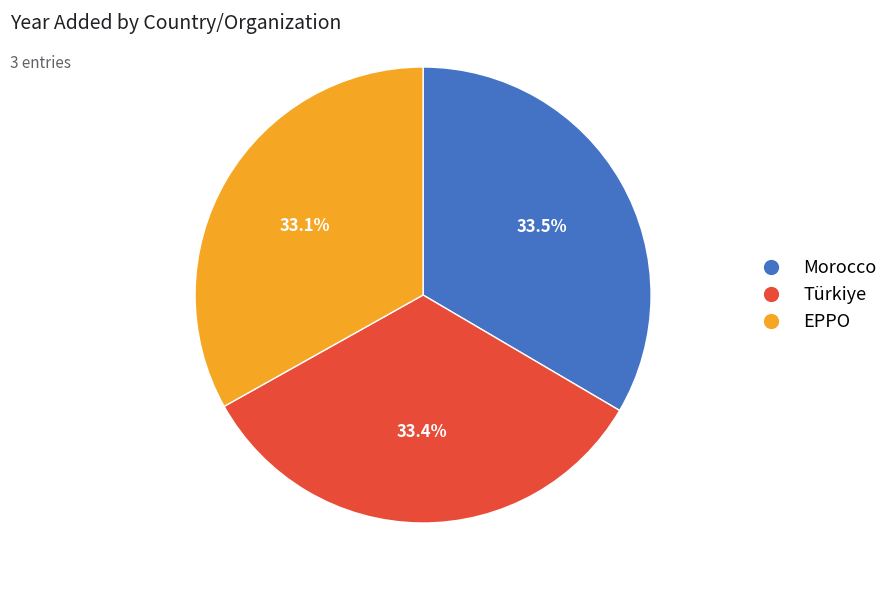

How many segments does this pie chart have?

3